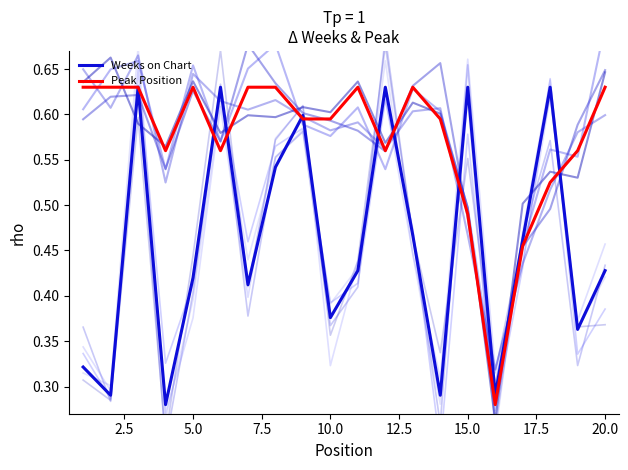

Is this an area chart (filled region under the line)?

No